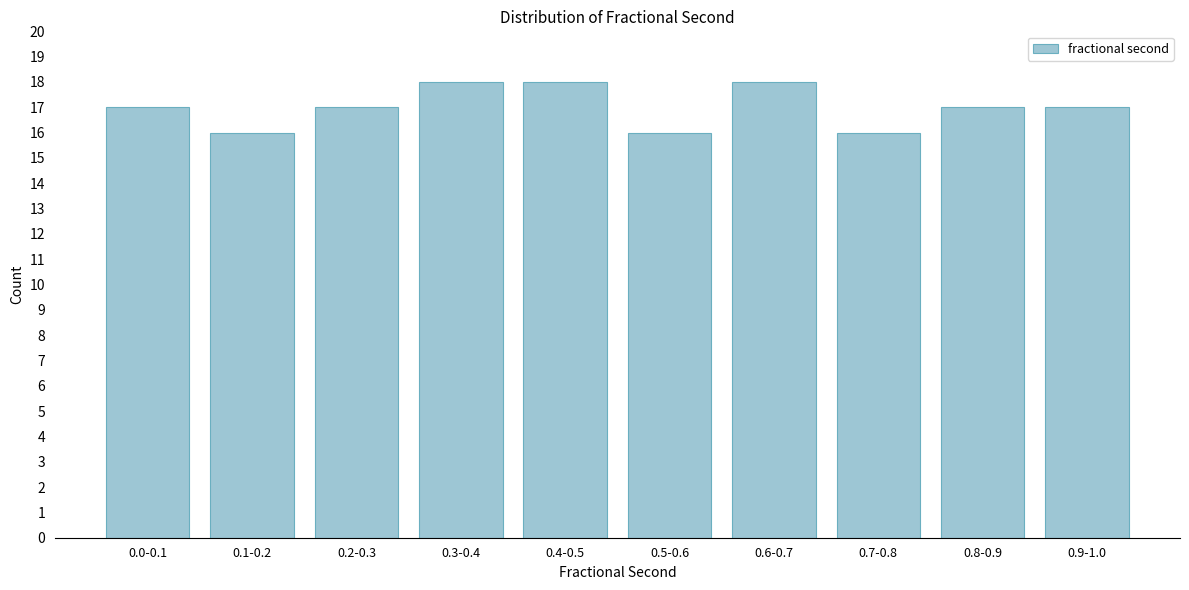

Reading right to left, transcribe all the data shown in this chart.

0.9-1.0=17	0.8-0.9=17	0.7-0.8=16	0.6-0.7=18	0.5-0.6=16	0.4-0.5=18	0.3-0.4=18	0.2-0.3=17	0.1-0.2=16	0.0-0.1=17